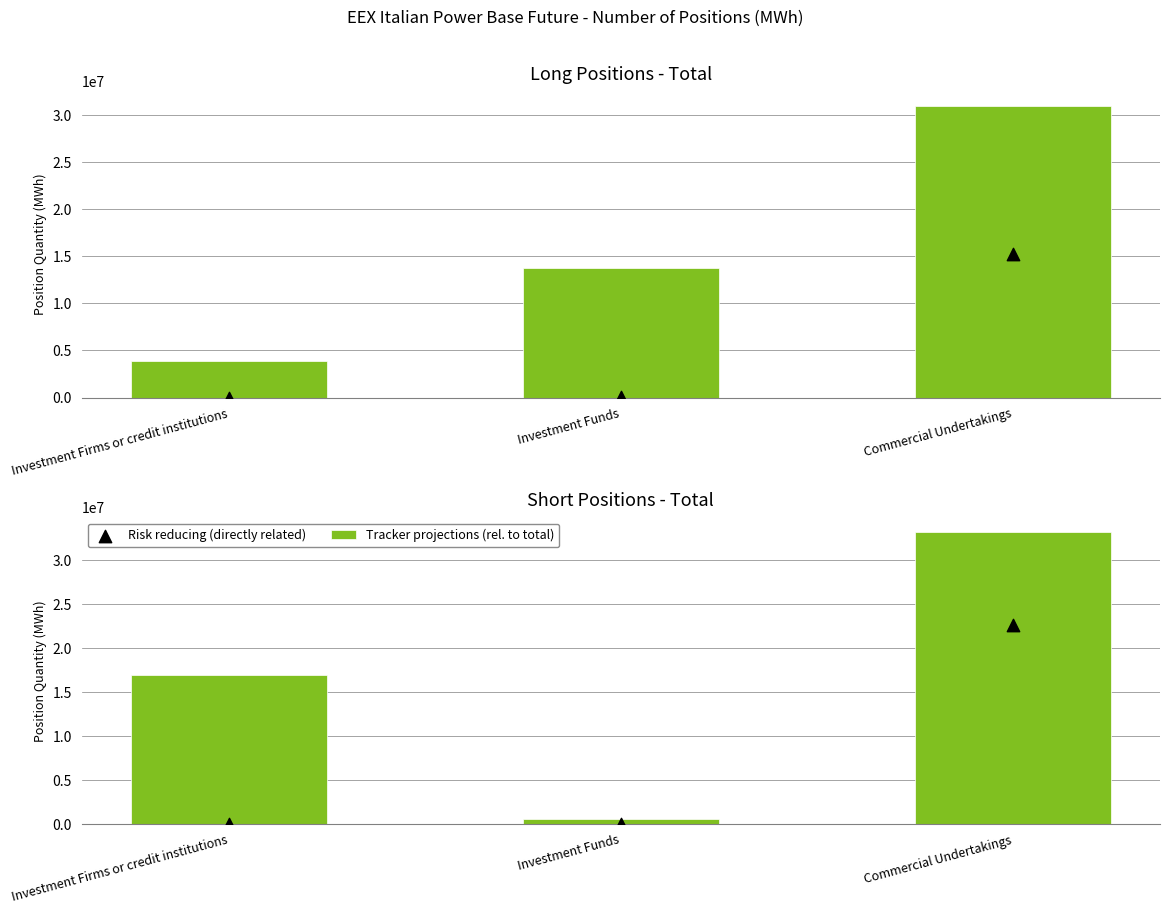

What are all the series names shown in the legend?

Tracker projections (rel. to total), Risk reducing (directly related)